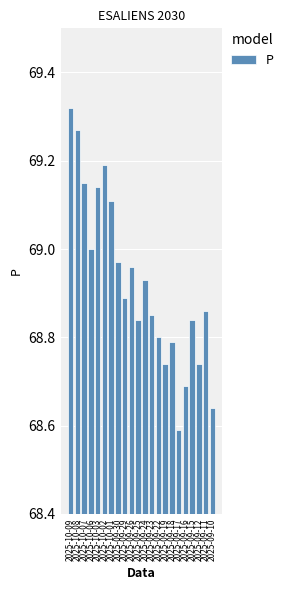

What is the label of the 20th bar from the right?

2025-10-07